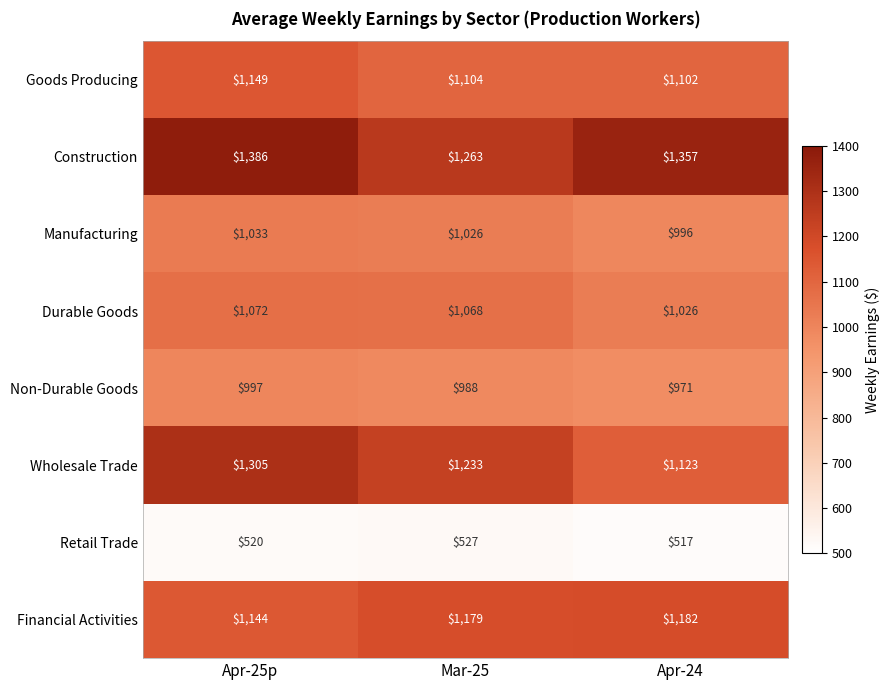

At which category is the sum across all series the highest?

Apr-25p